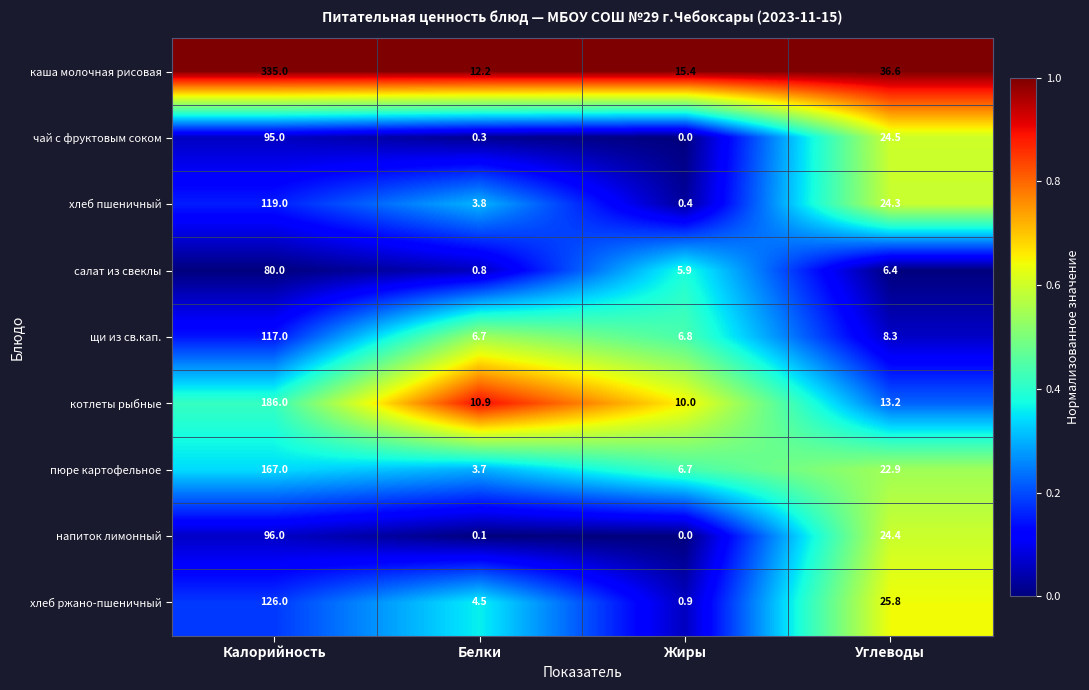

True or false: хлеб ржано-пшеничный has a value of 2.3 at Белки.

False